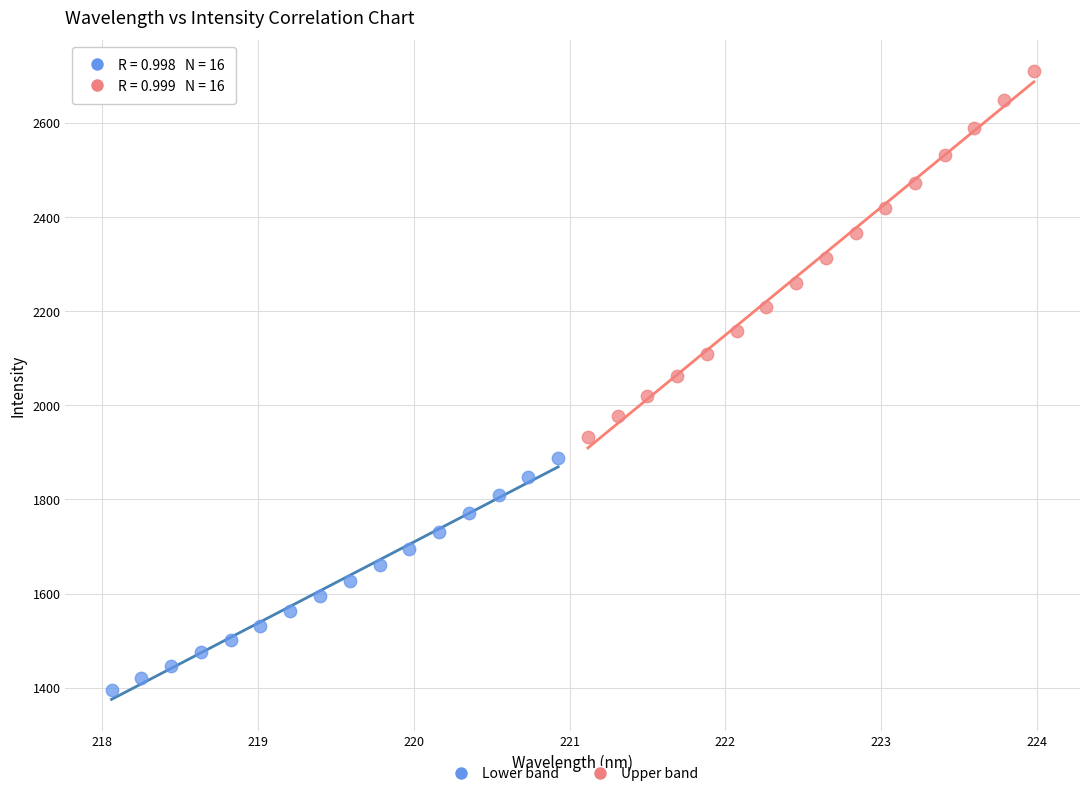

Which series contains the highest Y value?

Upper band